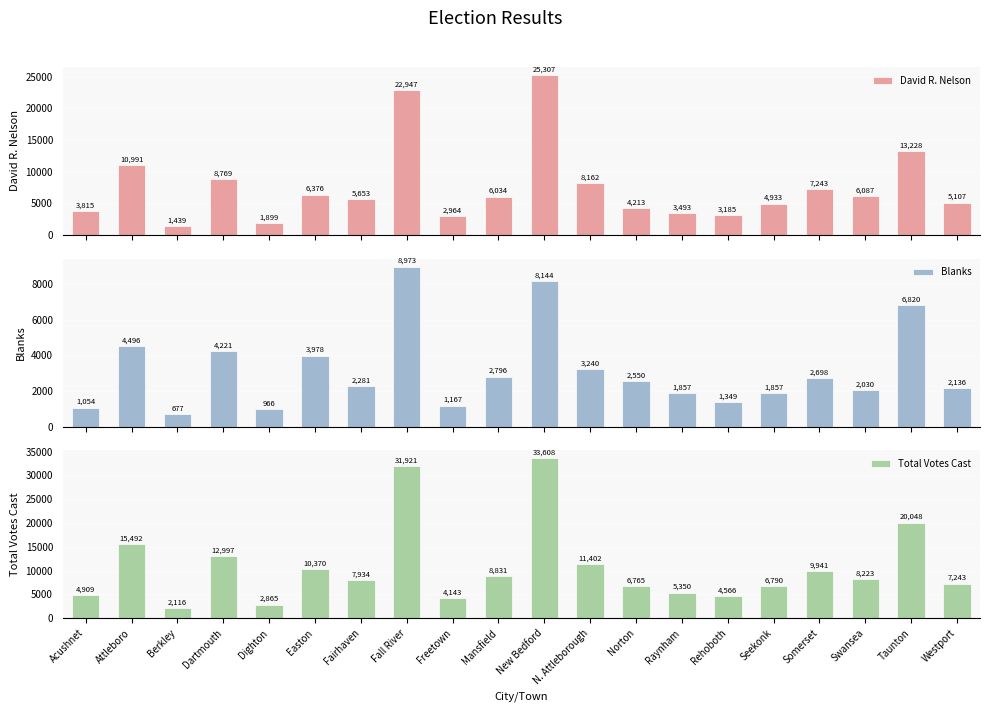

What is the average value of the David R. Nelson series?

7592